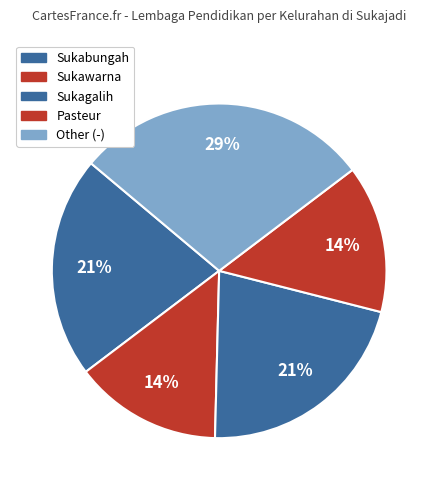

Between Sukabungah and Sukawarna, which is larger?

Sukabungah